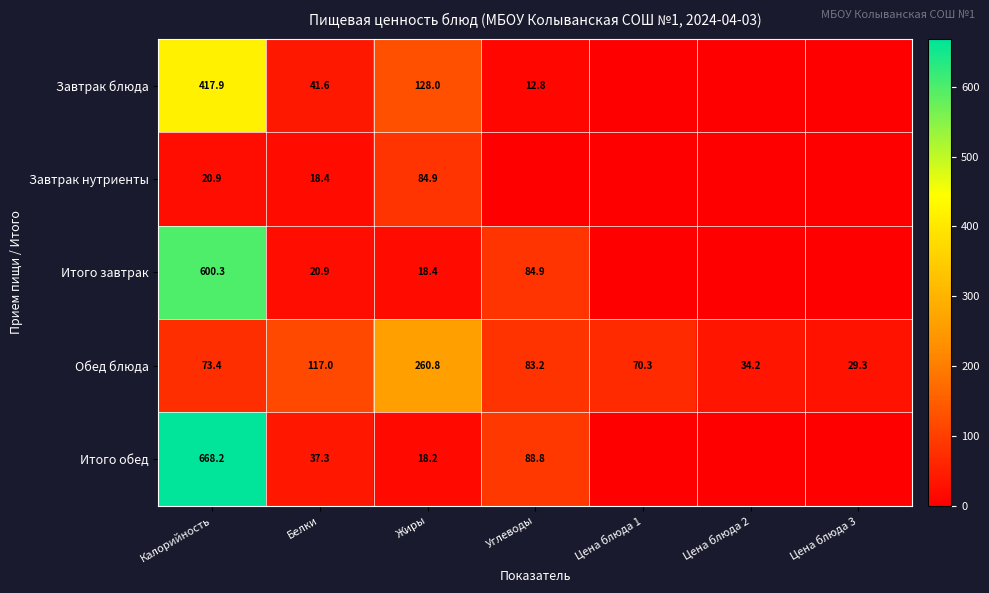

The value of Завтрак блюда at Калорийность is 102.3. True or false?

False